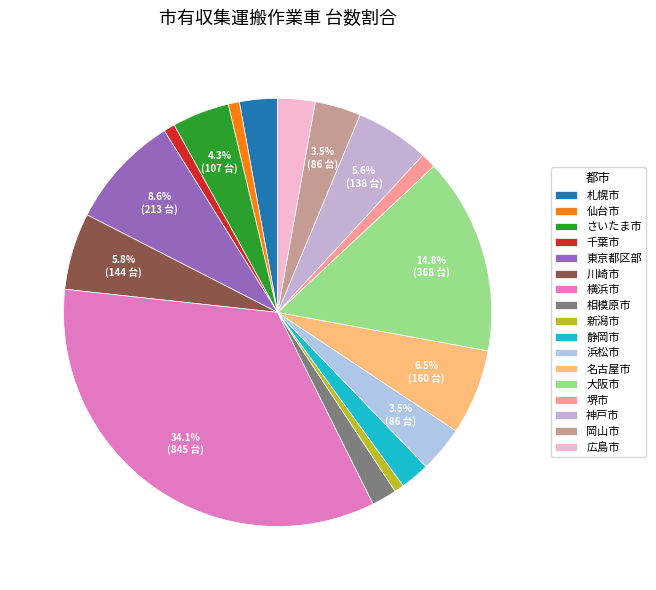

What is the largest slice in the pie chart?

横浜市